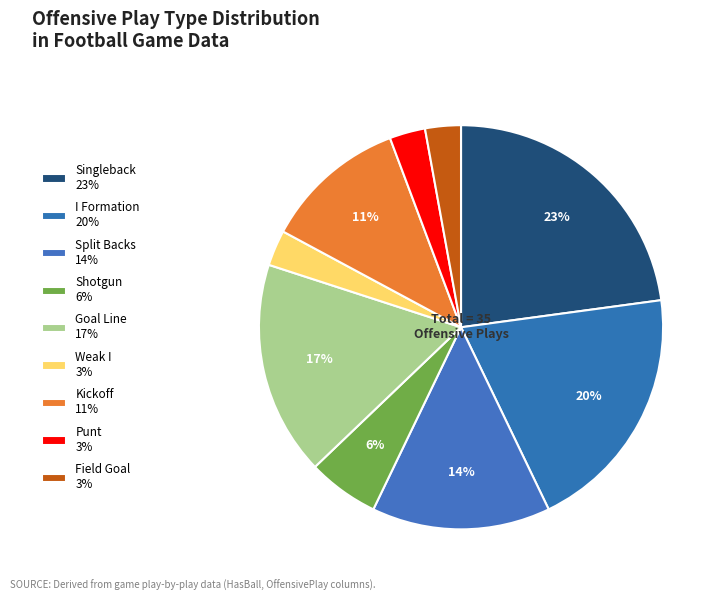

Combined, what portion of the pie is Singleback and Weak I?

25.7%